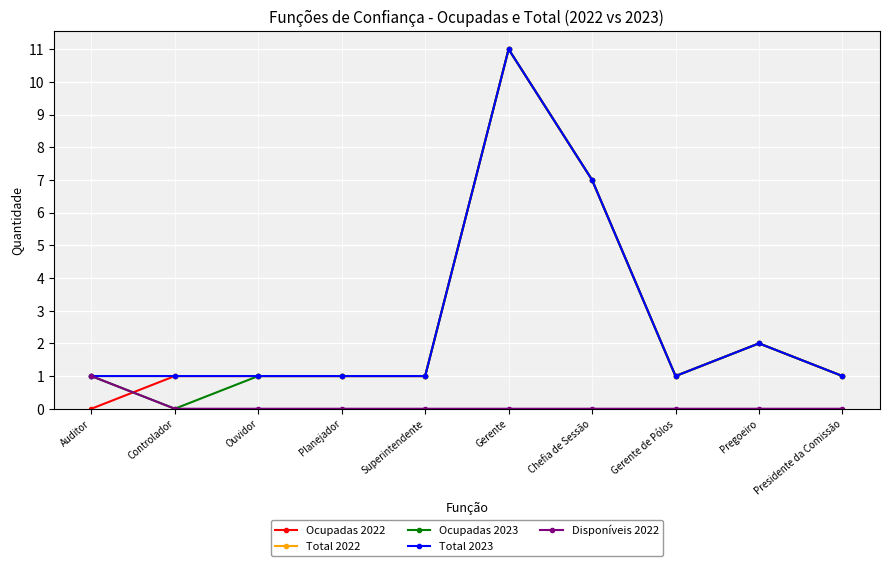

Reading left to right, extract all data points from this chart.

Ocupadas 2022: 0	1	1	1	1	11	7	1	2	1
Total 2022: 1	1	1	1	1	11	7	1	2	1
Ocupadas 2023: 1	0	1	1	1	11	7	1	2	1
Total 2023: 1	1	1	1	1	11	7	1	2	1
Disponíveis 2022: 1	0	0	0	0	0	0	0	0	0